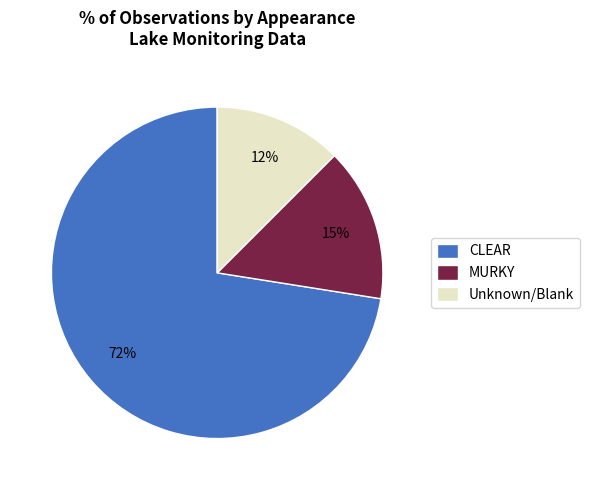

Approximately how many times larger is the value at CLEAR compared to MURKY?

4.8